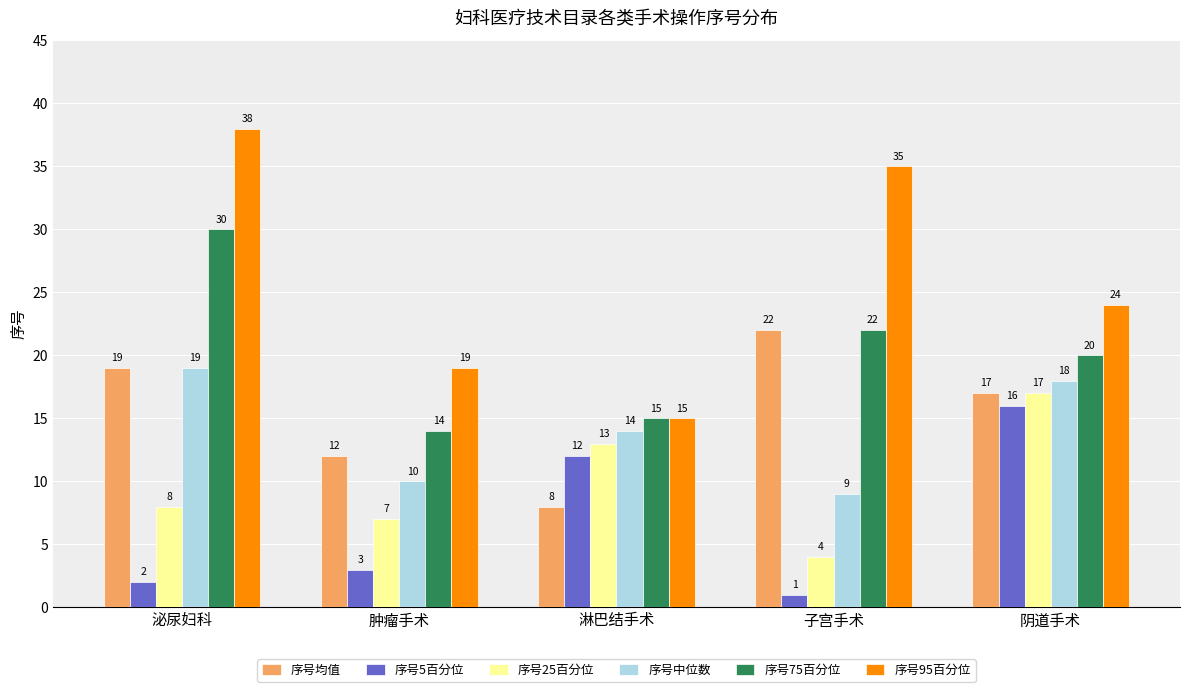

Reading left to right, extract all data points from this chart.

序号均值: 19	12	8	22	17
序号5百分位: 2	3	12	1	16
序号25百分位: 8	7	13	4	17
序号中位数: 19	10	14	9	18
序号75百分位: 30	14	15	22	20
序号95百分位: 38	19	15	35	24